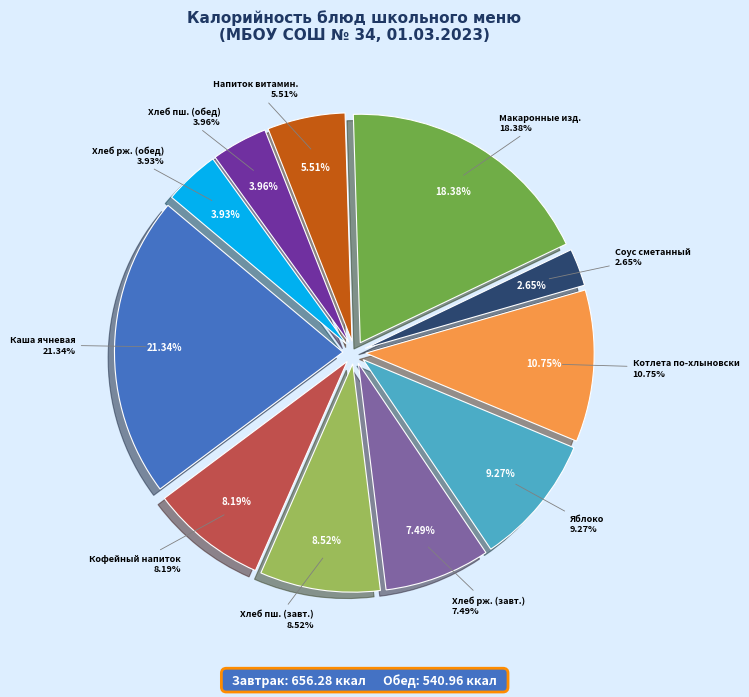

Is Котлета по-хлыновски the majority of the pie?

No